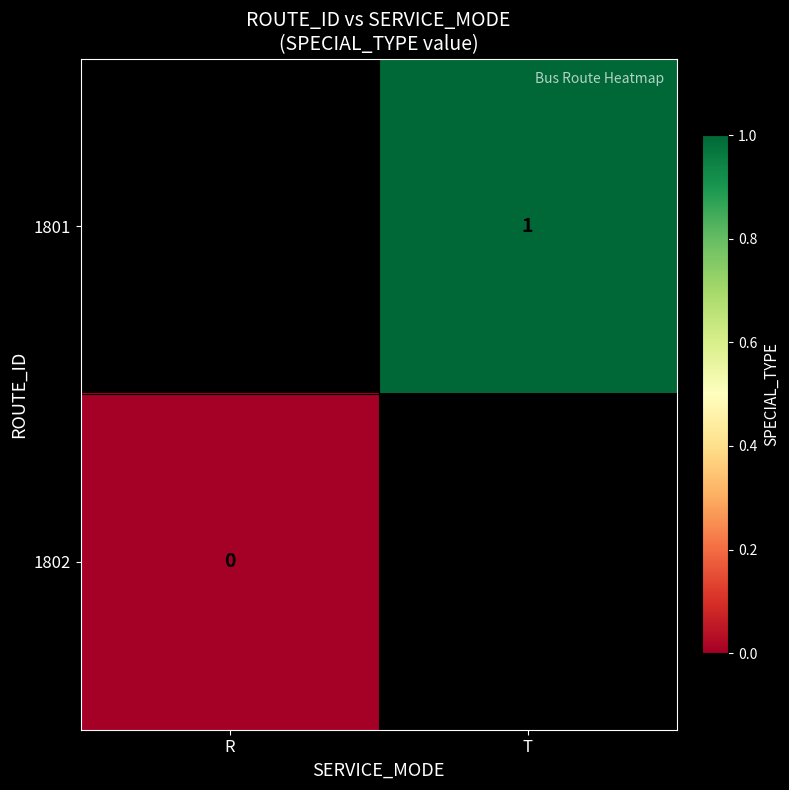

True or false: 1801 has a value of 1 at T.

True